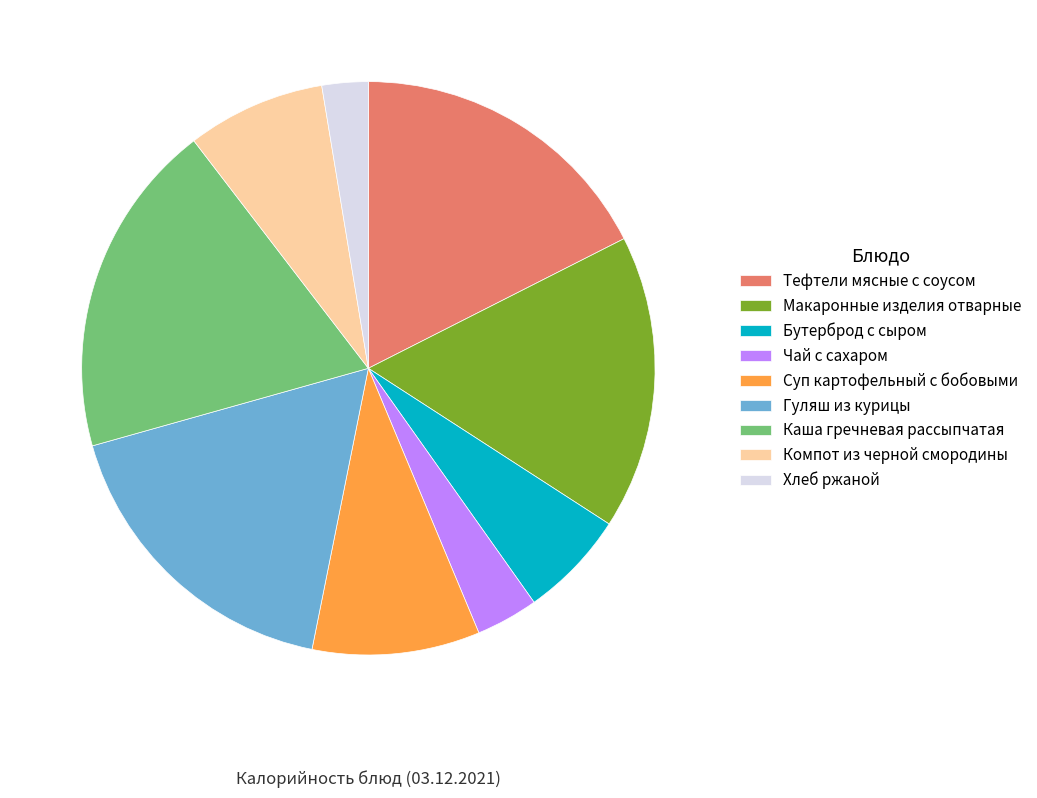

Is there any slice that represents more than half of the pie?

No